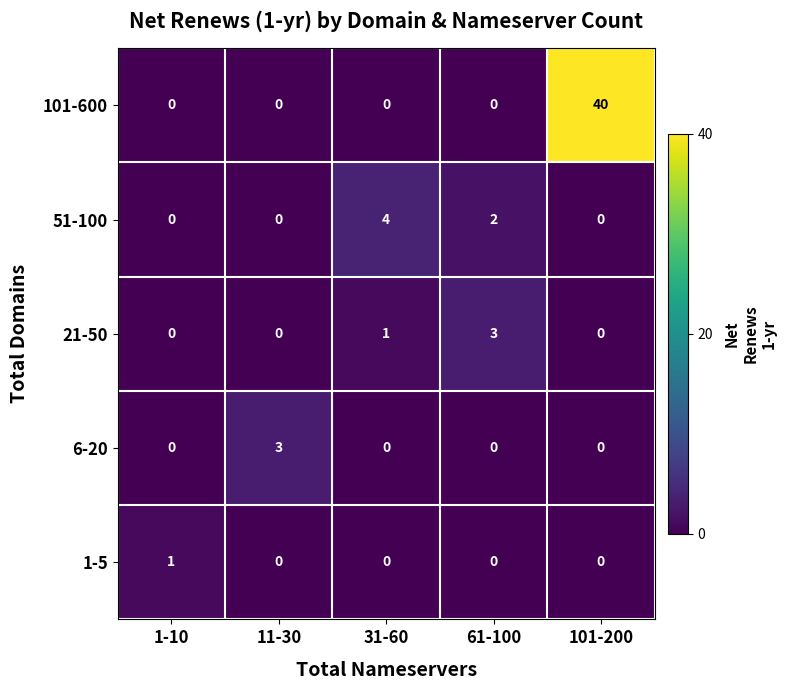

The 101-600 series shows 0 at 1-10. True or false?

True